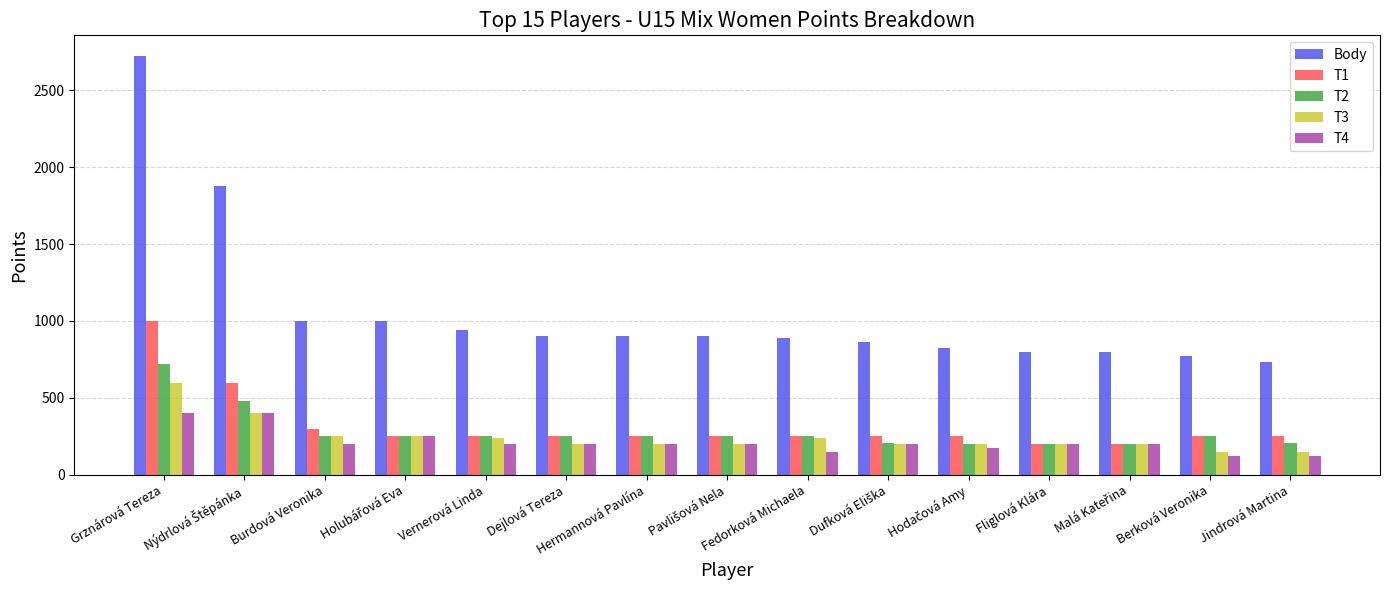

True or false: T4 has a value of 279 at Grznárová Tereza.

False